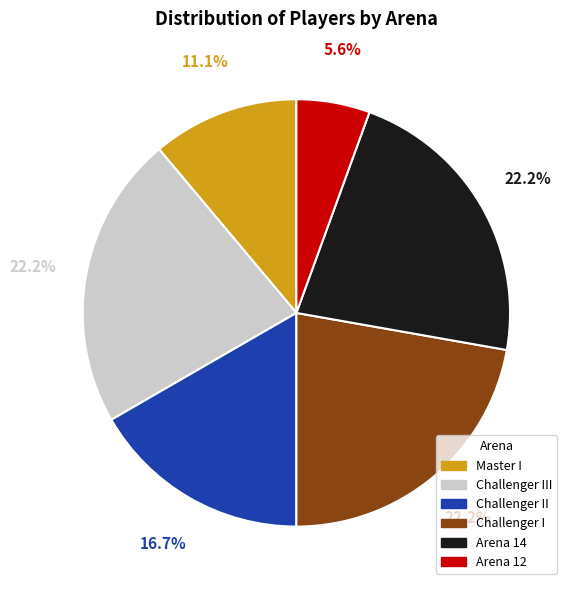

Does any single category account for the majority?

No